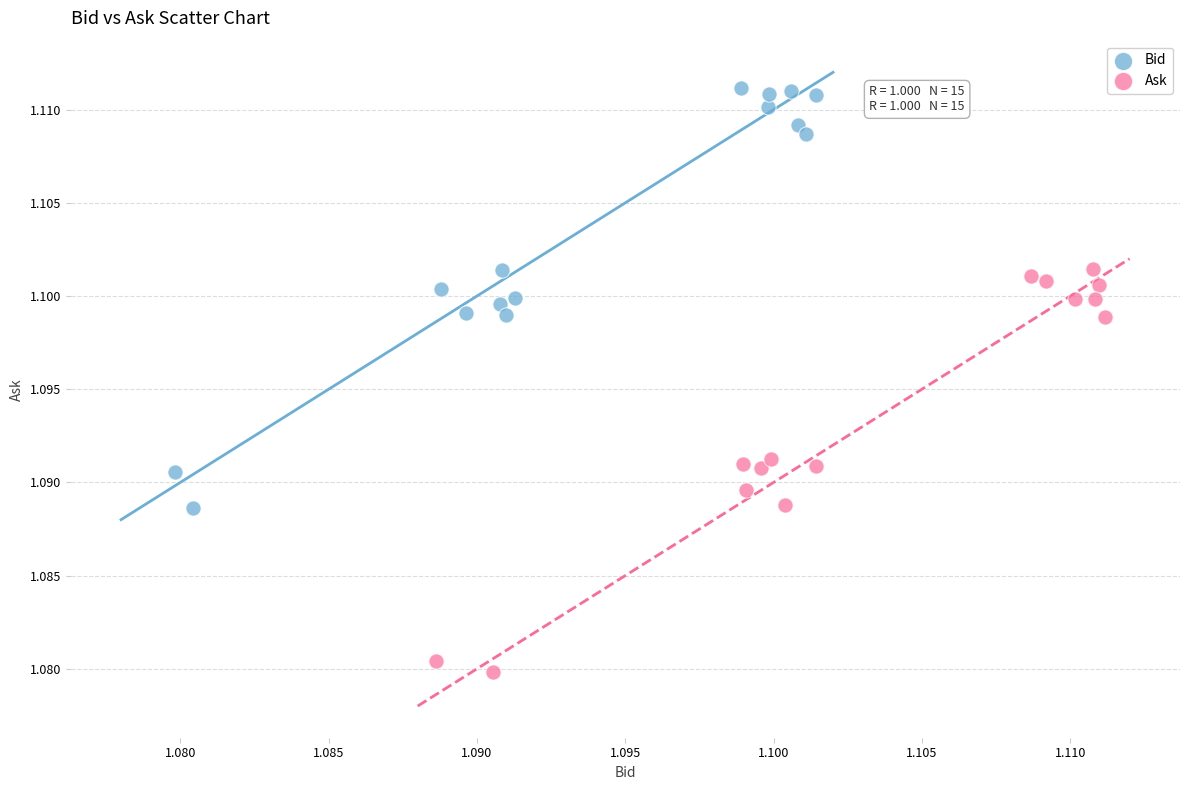

Which series reaches the minimum Y coordinate?

Ask